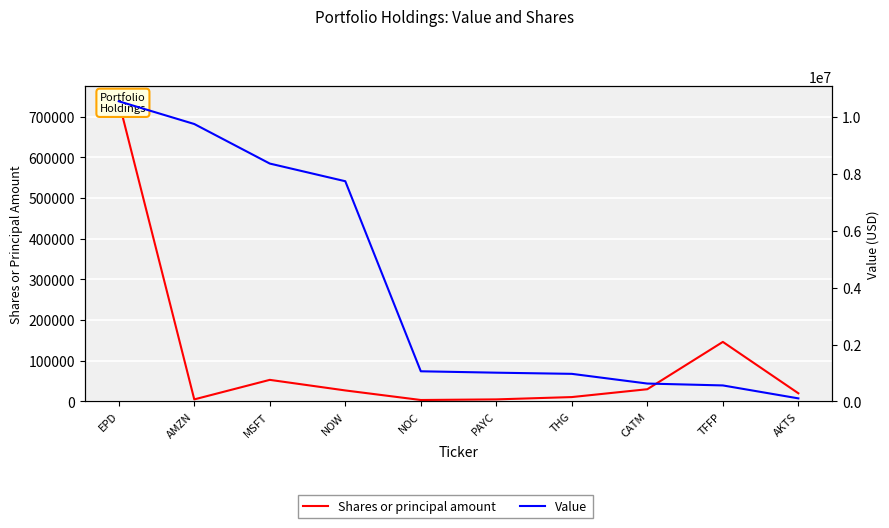

How many interior local peaks does the Shares or principal amount series have?

2